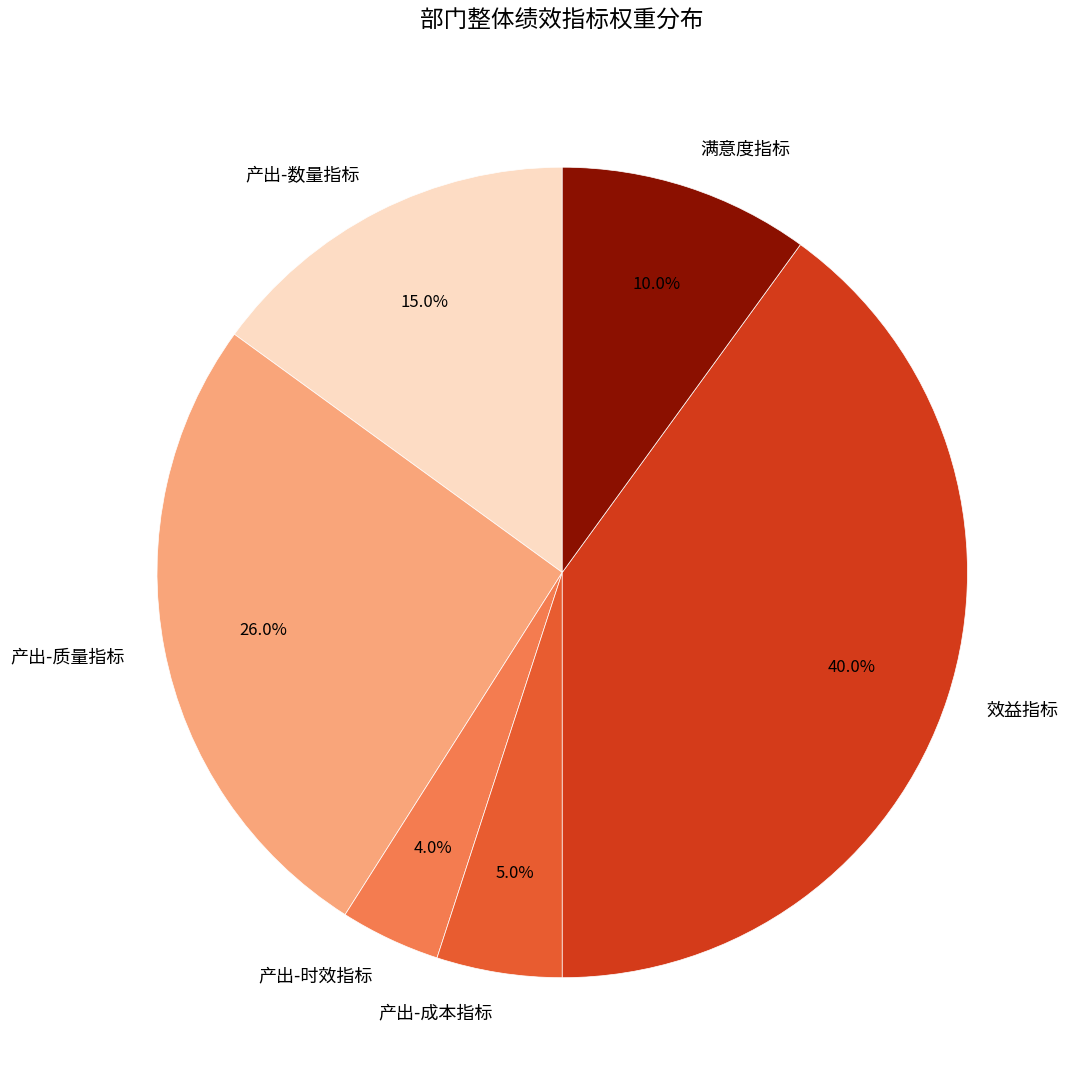

How many segments does this pie chart have?

6